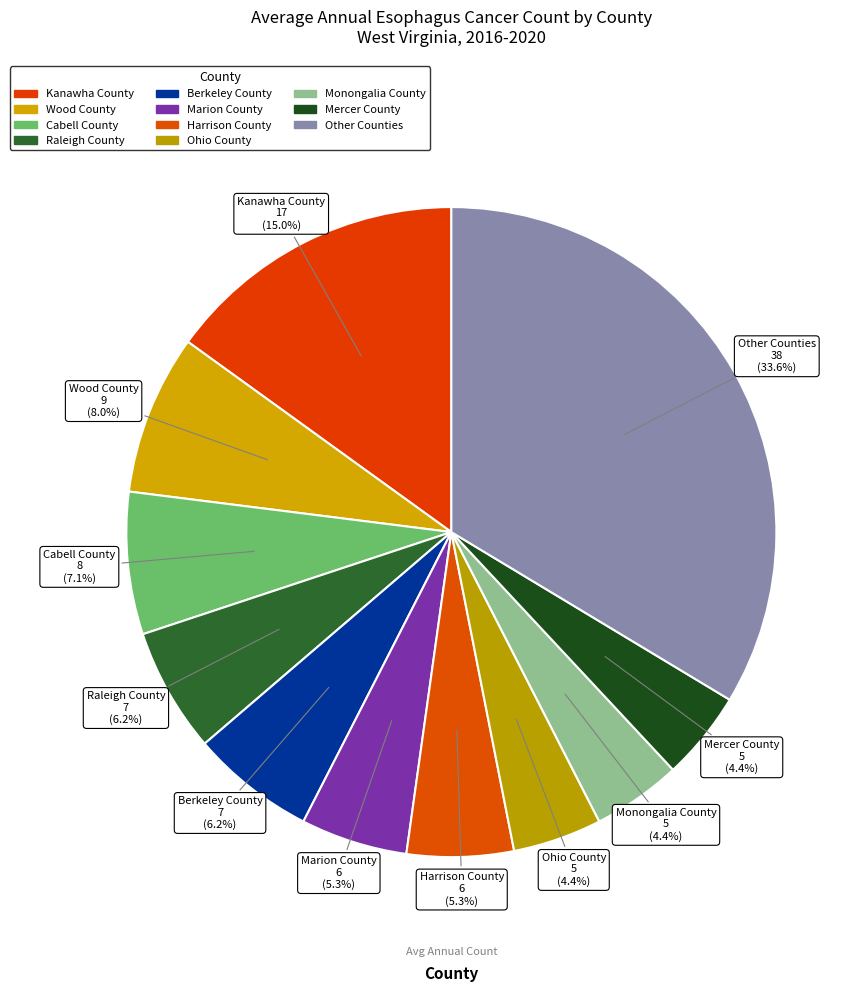

How many segments does this pie chart have?

11